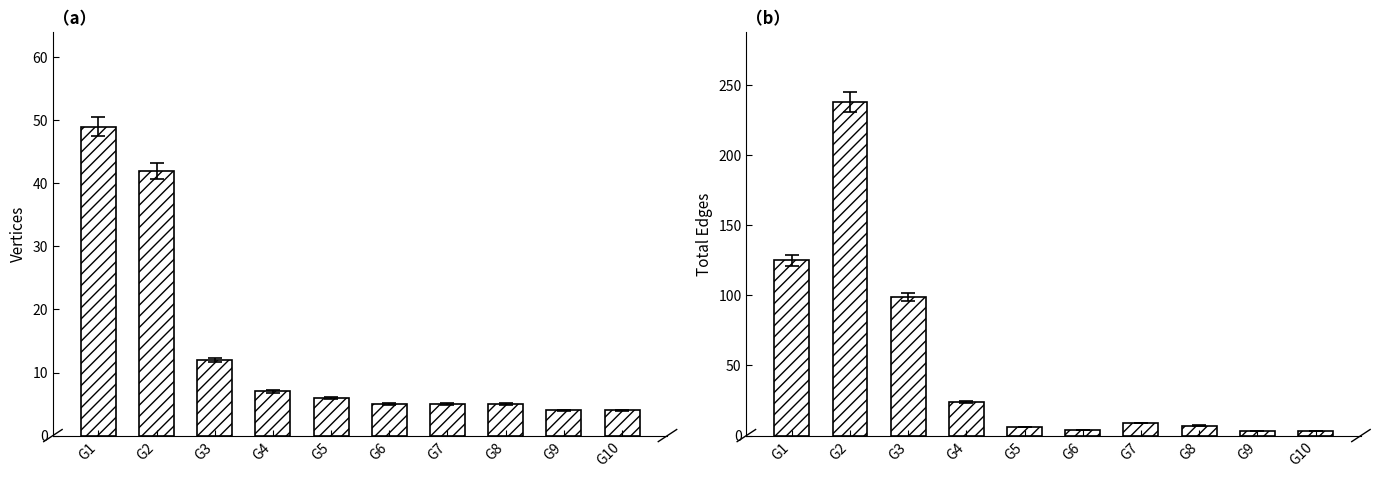

Rank the series by their average value, from highest to lowest.

Total Edges, Vertices